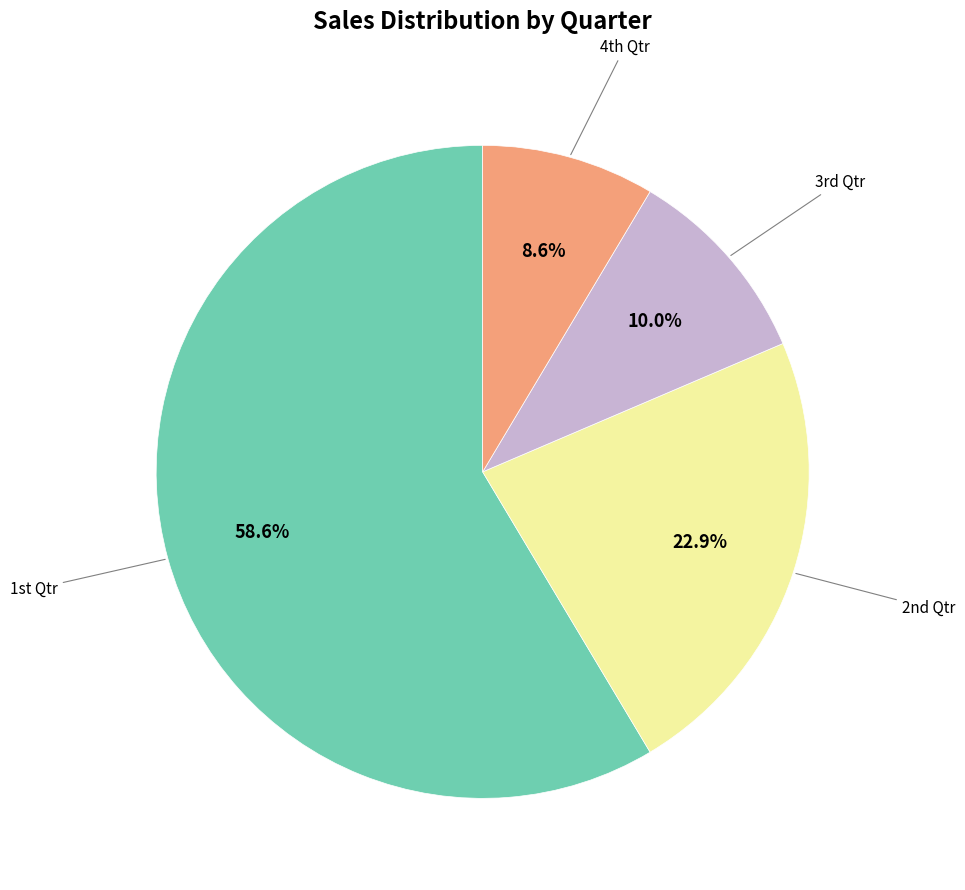

Does any single category account for the majority?

Yes